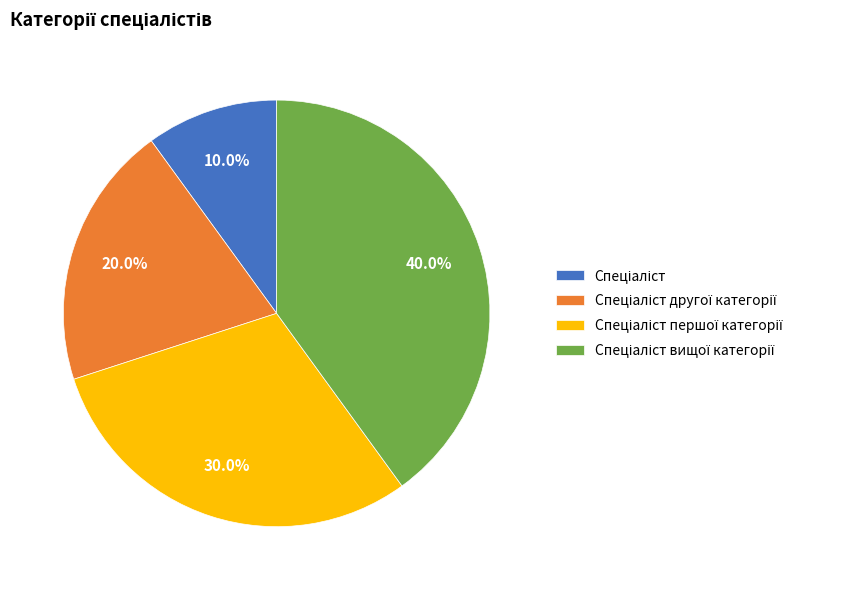

Is there a majority slice in this chart?

No